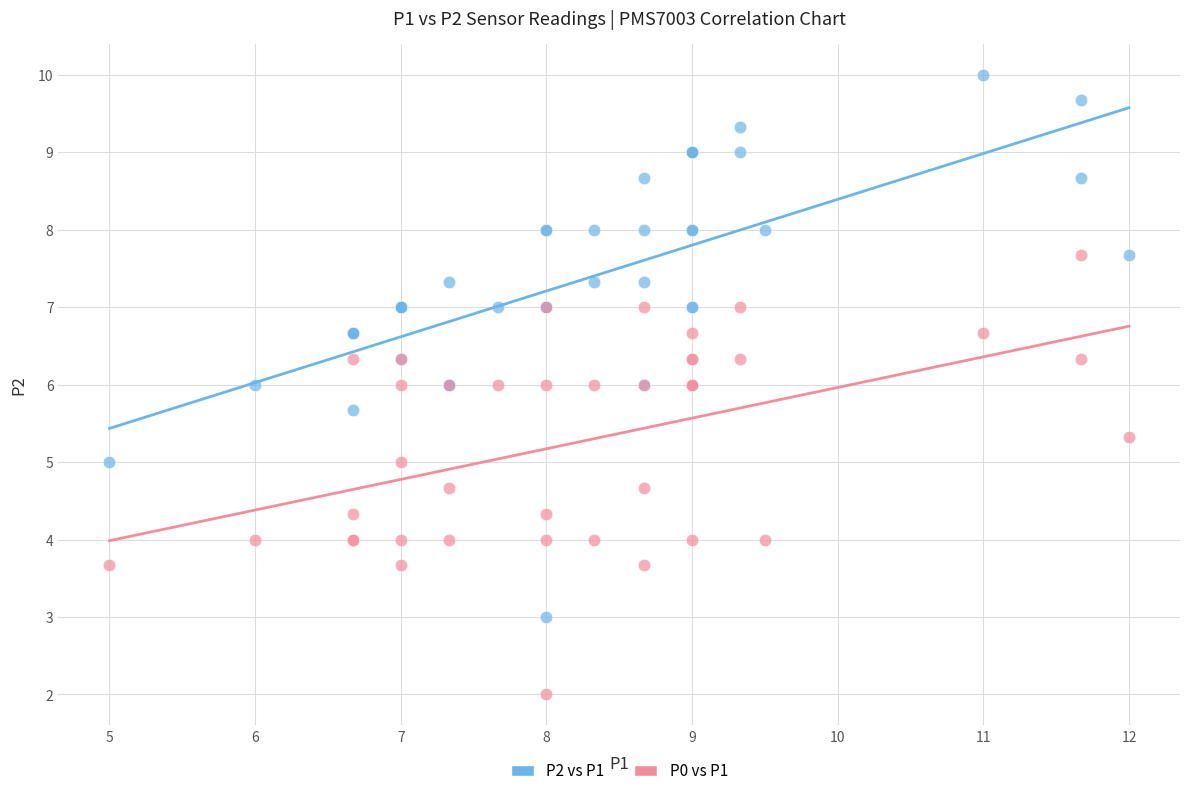

What is the X range (max minus min) for the scatter plot?

7.0